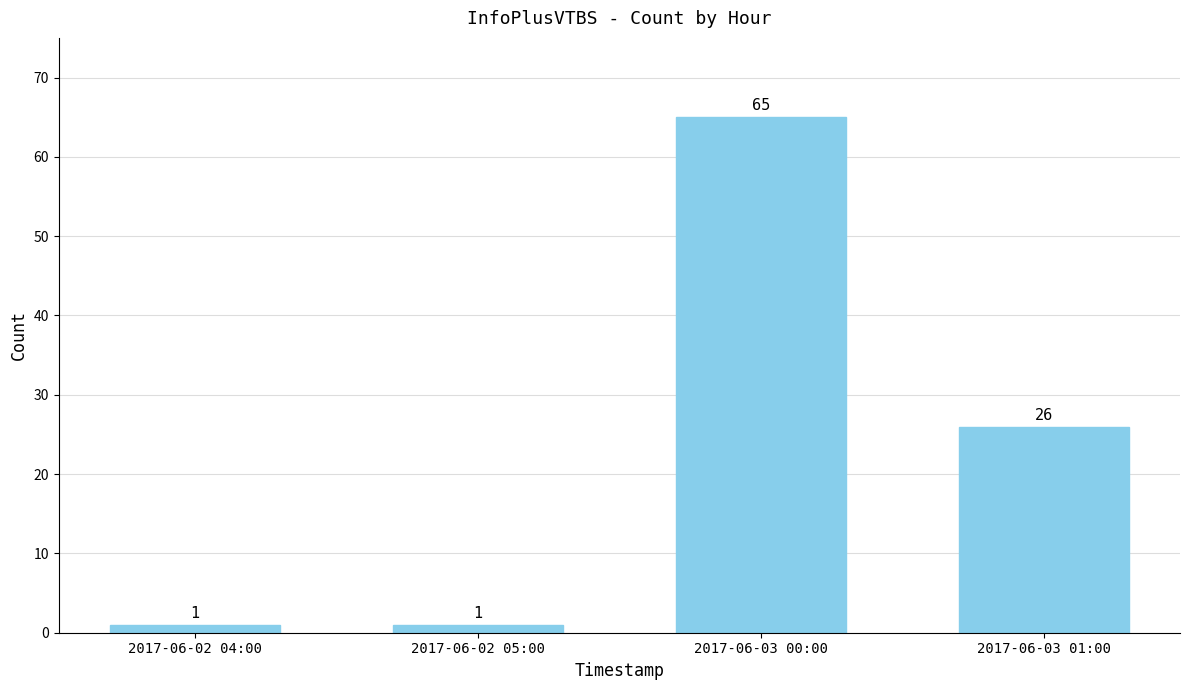

Reading left to right, what are all the values shown in this chart?

1	1	65	26